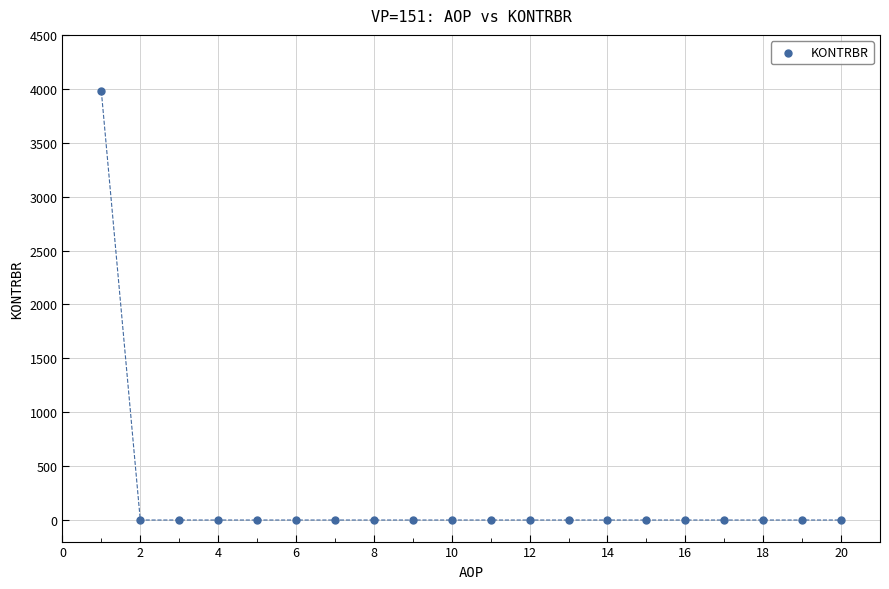

What is the range of Y values (max minus min)?

3976.1